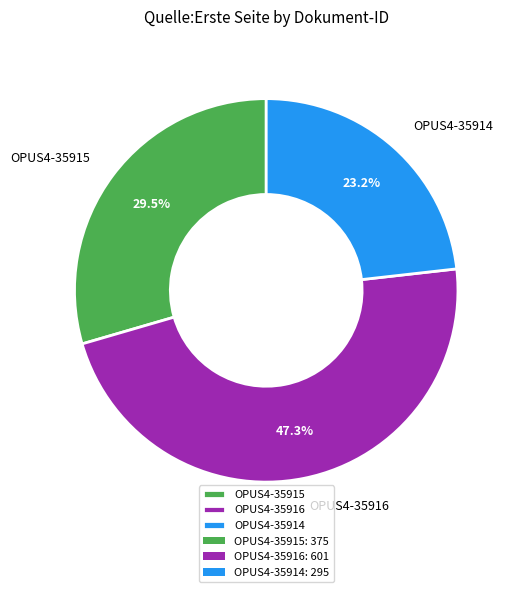

Is there any slice that represents more than half of the pie?

No